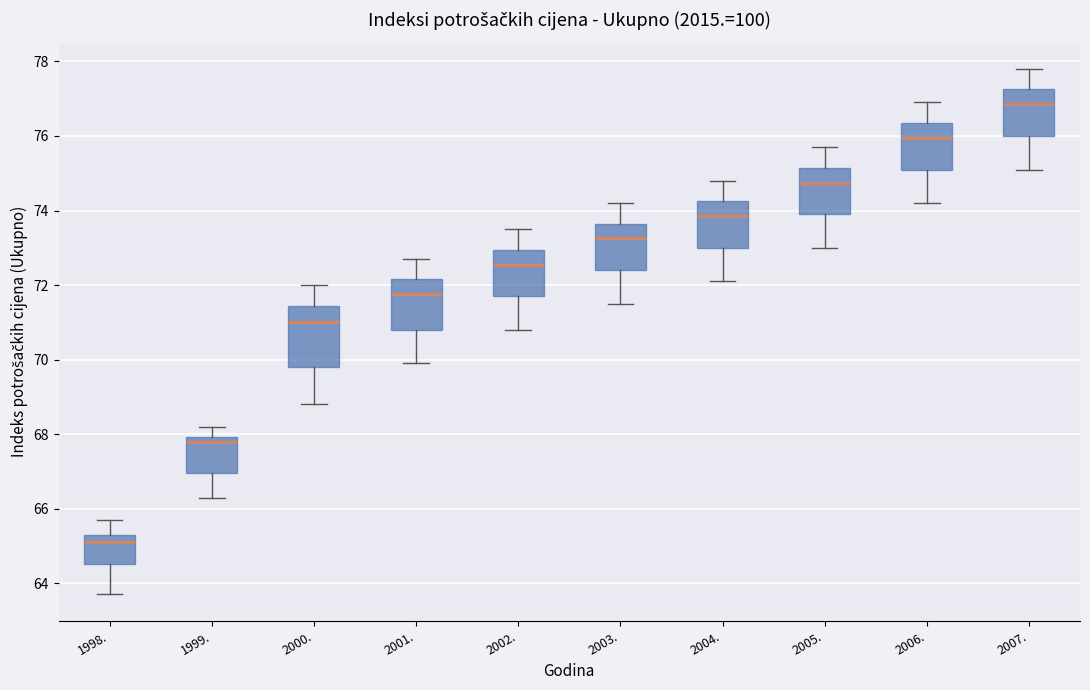

Reading left to right, transcribe this box plot: for each box, give where its median line is, the range the box spans, and where its two whiskers end, as read against the y-axis. The values are not printed on the chart, so give them approximately, as read against the axis.

1998.: median 65.2, box 64.6 to 65.4, whiskers 63.8 to 65.8
1999.: median 67.8, box 67.0 to 68.0, whiskers 66.4 to 68.2
2000.: median 71.0, box 69.8 to 71.4, whiskers 68.8 to 72.0
2001.: median 71.8, box 70.8 to 72.2, whiskers 70.0 to 72.8
2002.: median 72.6, box 71.8 to 73.0, whiskers 70.8 to 73.6
2003.: median 73.2, box 72.4 to 73.6, whiskers 71.6 to 74.2
2004.: median 73.8, box 73.0 to 74.2, whiskers 72.2 to 74.8
2005.: median 74.8, box 74.0 to 75.2, whiskers 73.0 to 75.8
2006.: median 76.0, box 75.2 to 76.4, whiskers 74.2 to 77.0
2007.: median 76.8, box 76.0 to 77.2, whiskers 75.2 to 77.8